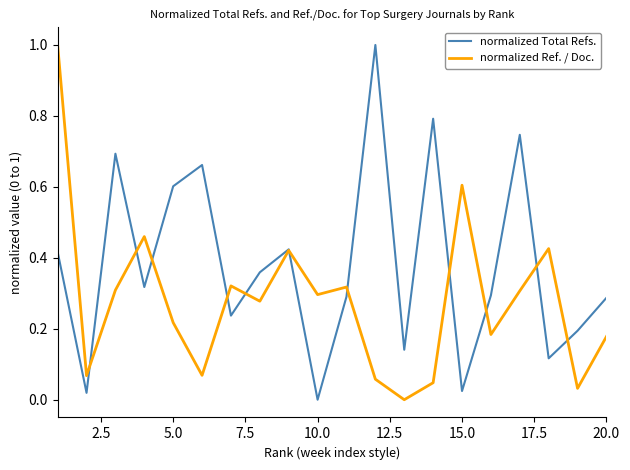

What is the maximum value shown in the chart?

1.0